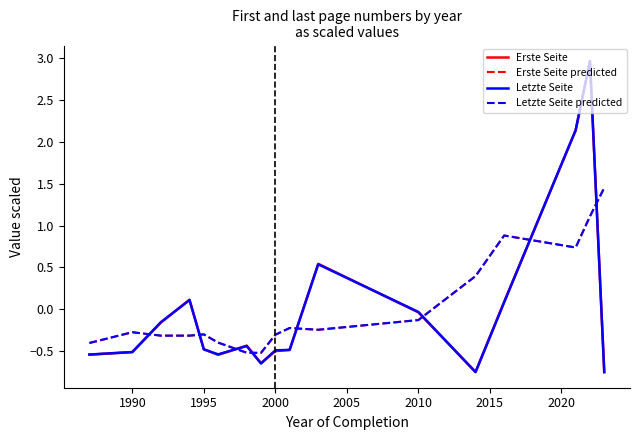

True or false: Erste Seite and Erste Seite predicted cross at least once.

True